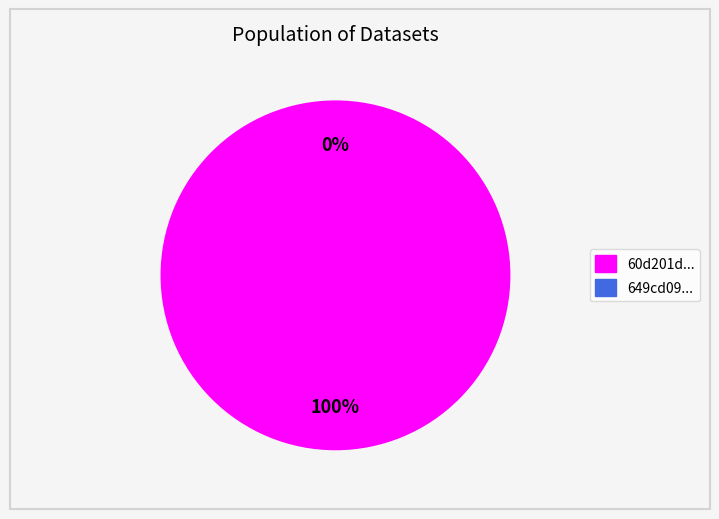

What is the smallest slice in the pie chart?

649cd099078190ea932176f3